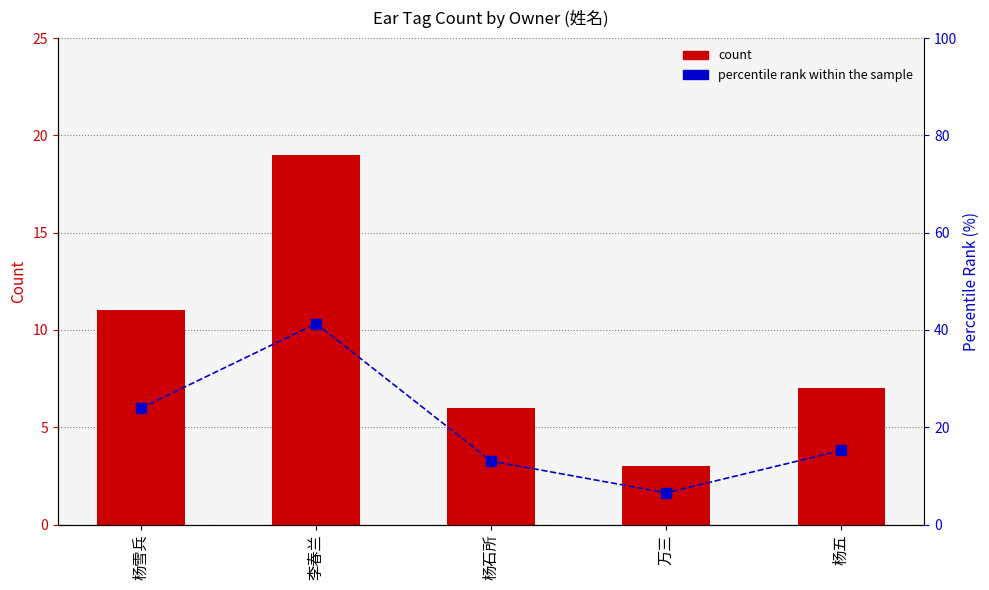

At which label does count reach its minimum?

万三